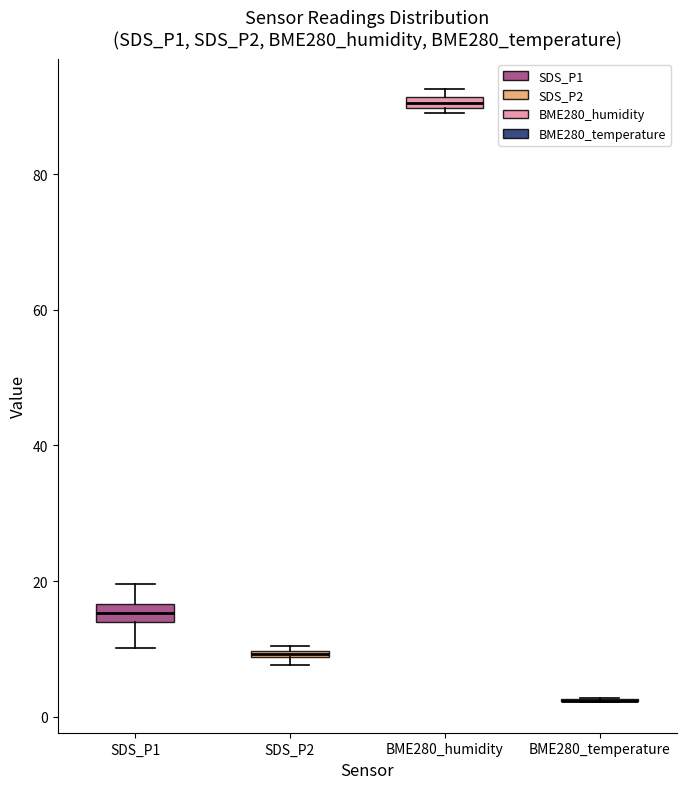

Where is the lower edge of the box for BME280_humidity on the y-axis? The values are not printed on the chart, so give them approximately, as read against the axis.

90